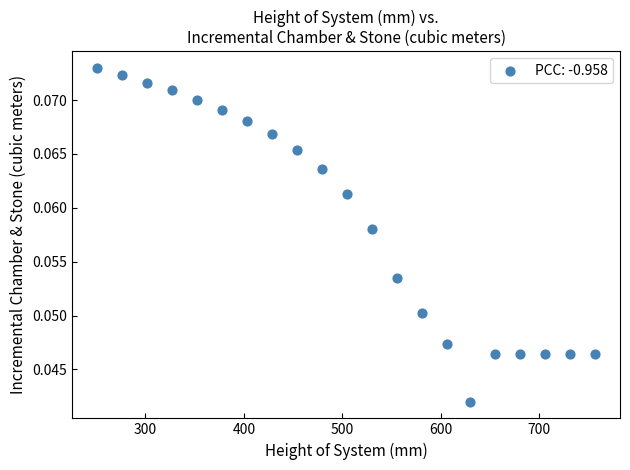

What is the range of X values (max minus min)?

505.6